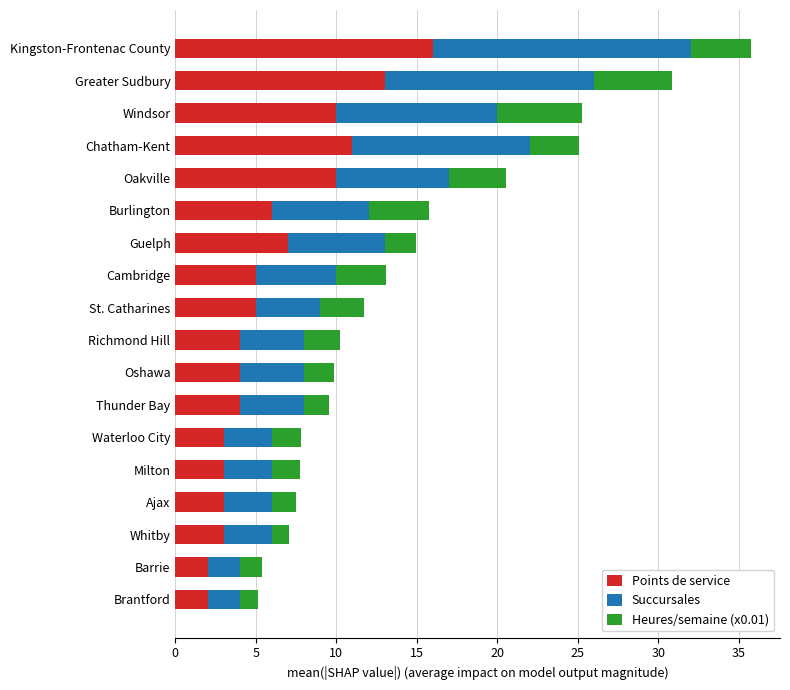

What is the sum of the Points de service values at Cambridge and Chatham-Kent?

16.0